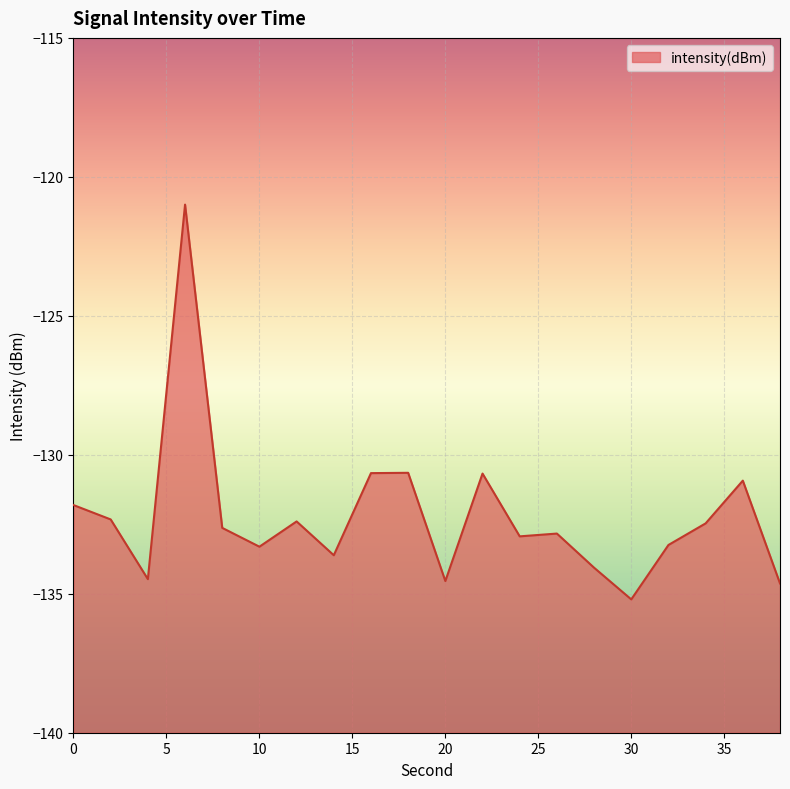

Does the chart display data point markers on the line(s)?

No